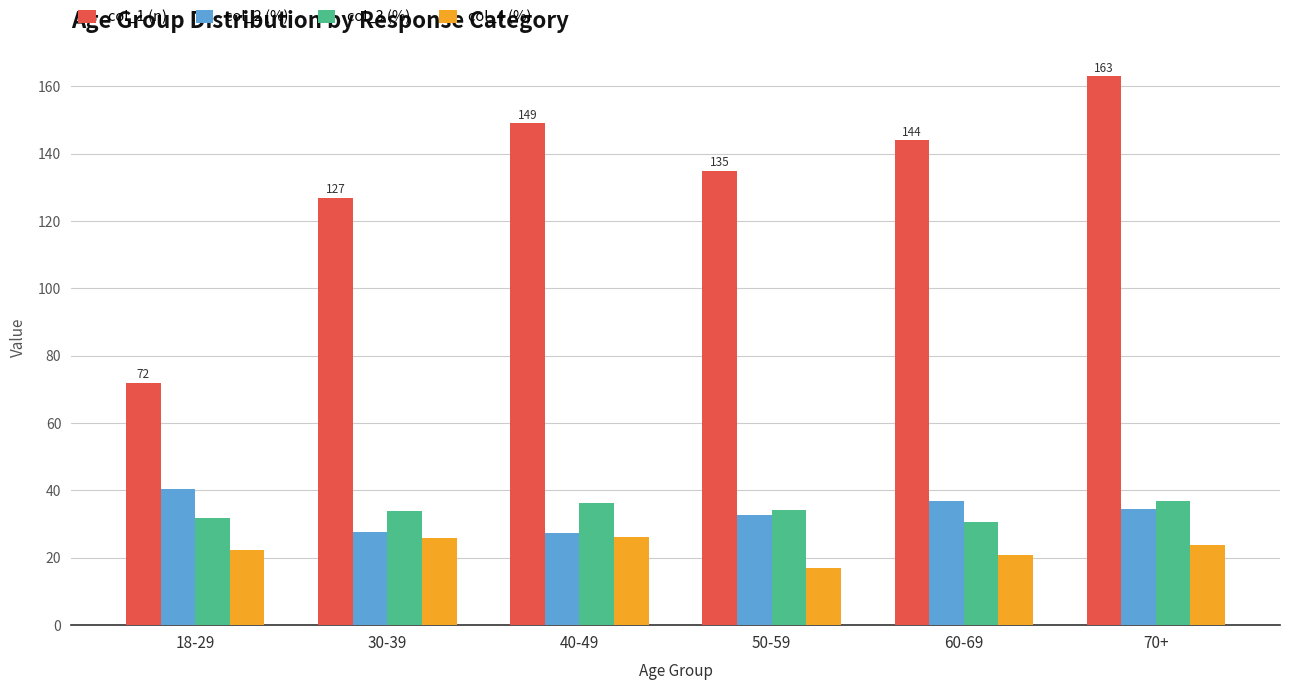

What is the minimum value for col_4 (%)?

17.0